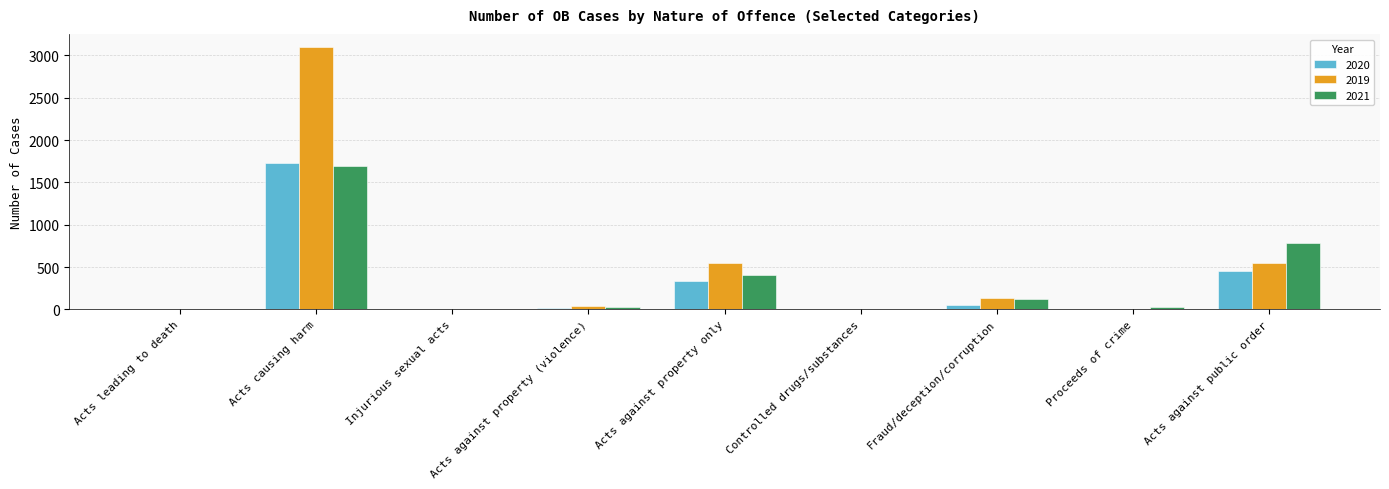

Are the bars horizontal?

No